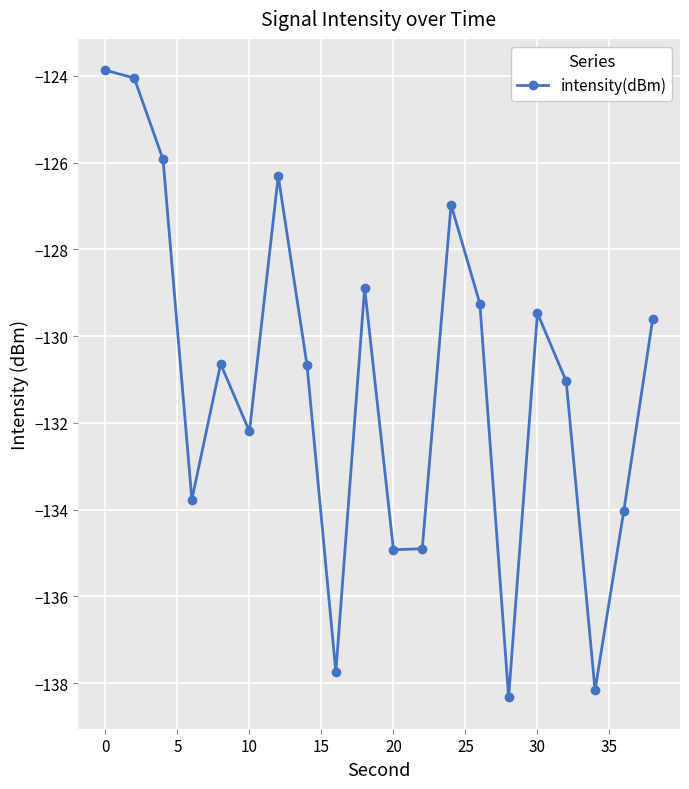

What is the value of the 12th point from the left?

-134.9